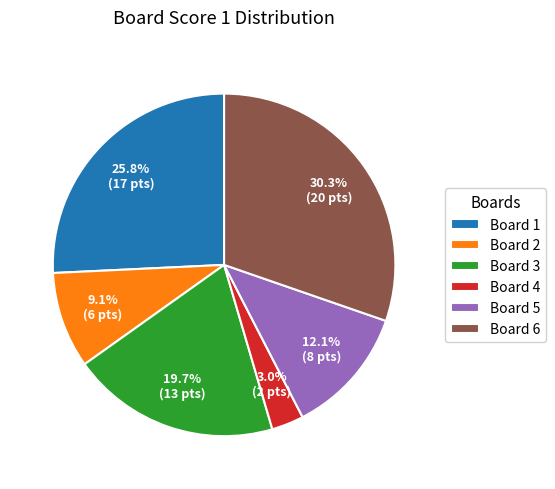

Is there a majority slice in this chart?

No